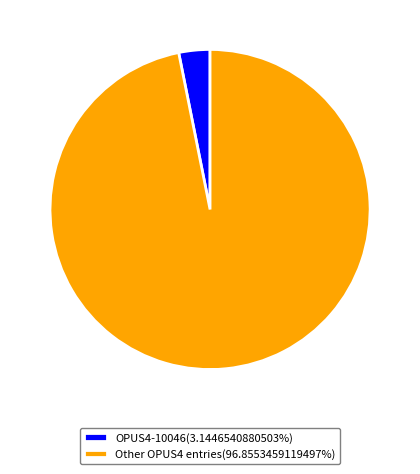

Approximately how many times larger is the value at Other OPUS4 entries(96.8553459119497%) compared to OPUS4-10046(3.1446540880503%)?

30.8